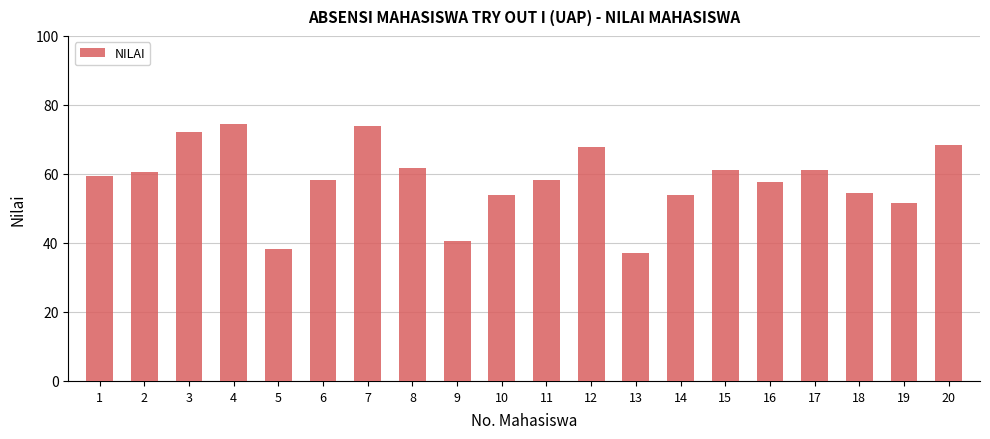

Reading right to left, what are all the values shown in this chart?

20=68.3	19=51.6	18=54.4	17=61.1	16=57.7	15=61.1	14=53.8	13=37.2	12=67.7	11=58.3	10=53.8	9=40.5	8=61.6	7=73.8	6=58.3	5=38.3	4=74.4	3=72.2	2=60.5	1=59.4